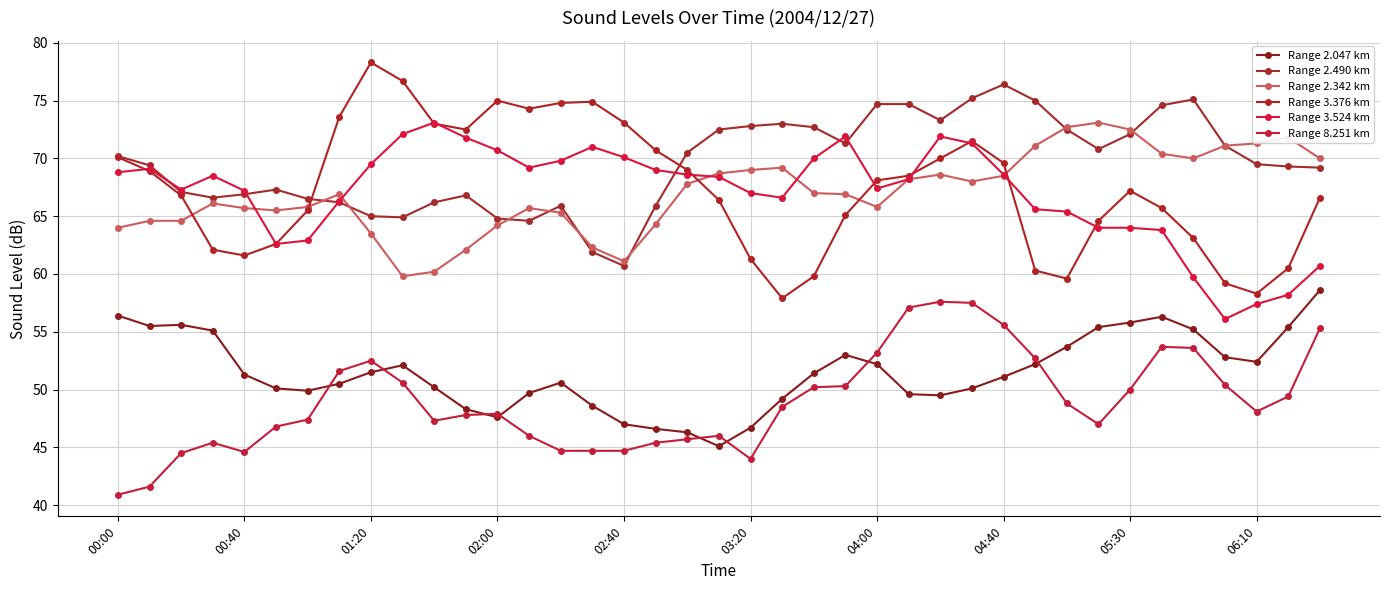

Count the number of categories in the chart.

39